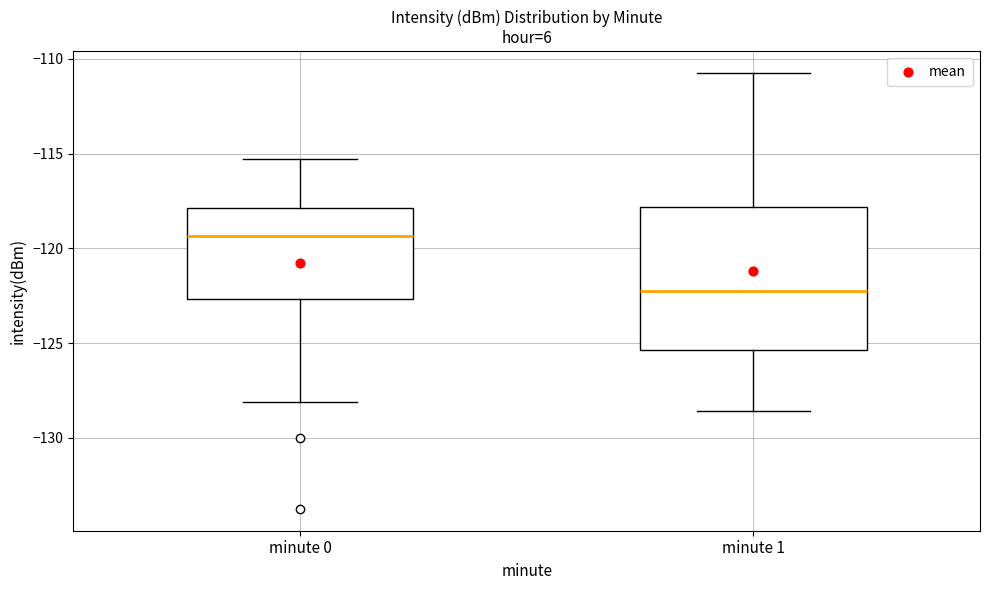

Reading left to right, transcribe this box plot: for each box, give where its median line is, the range the box spans, and where its two whiskers end, as read against the y-axis. The values are not printed on the chart, so give them approximately, as read against the axis.

minute 0: median -119.5, box -122.5 to -118.0, whiskers -128.0 to -115.5
minute 1: median -122.0, box -125.5 to -118.0, whiskers -128.5 to -110.5